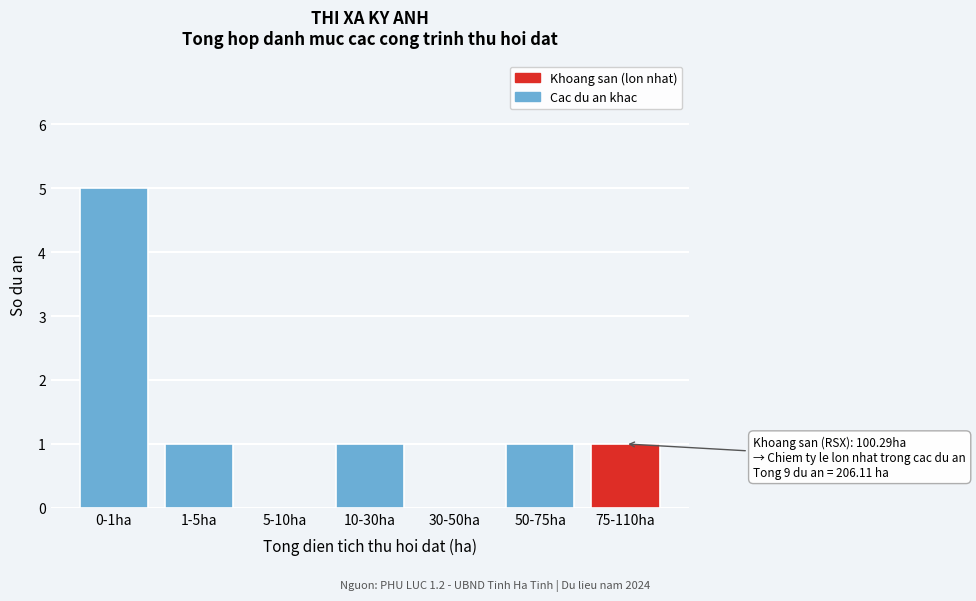

Reading left to right, extract all data points from this chart.

0-1ha=5	1-5ha=1	5-10ha=0	10-30ha=1	30-50ha=0	50-75ha=1	75-110ha=1